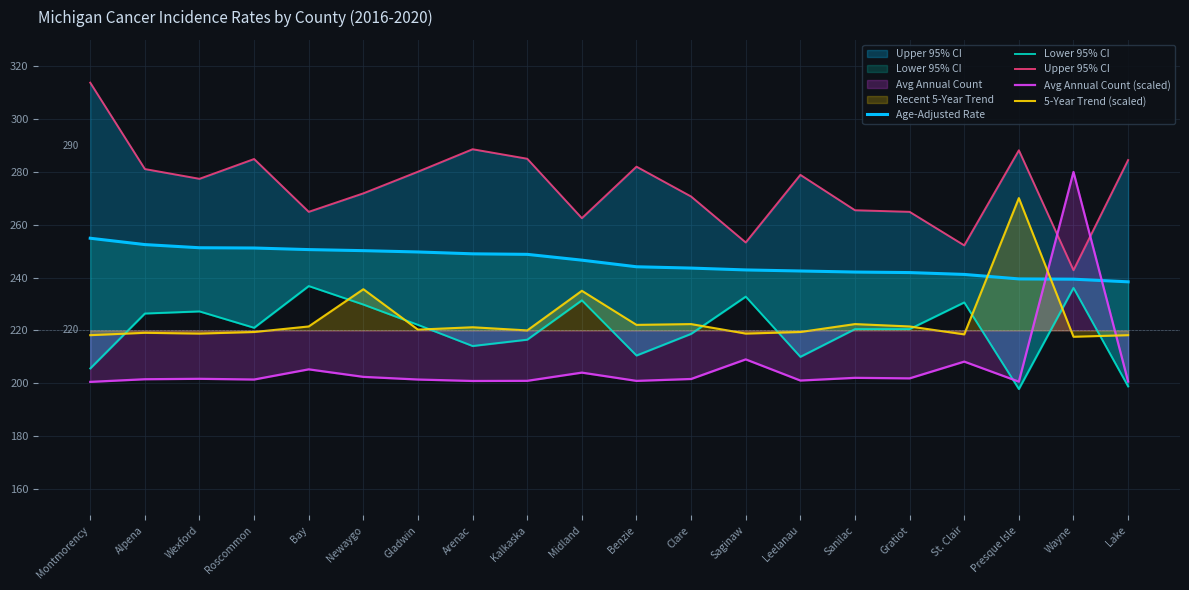

True or false: Upper 95% CI and Age-Adjusted Rate intersect in this chart.

False